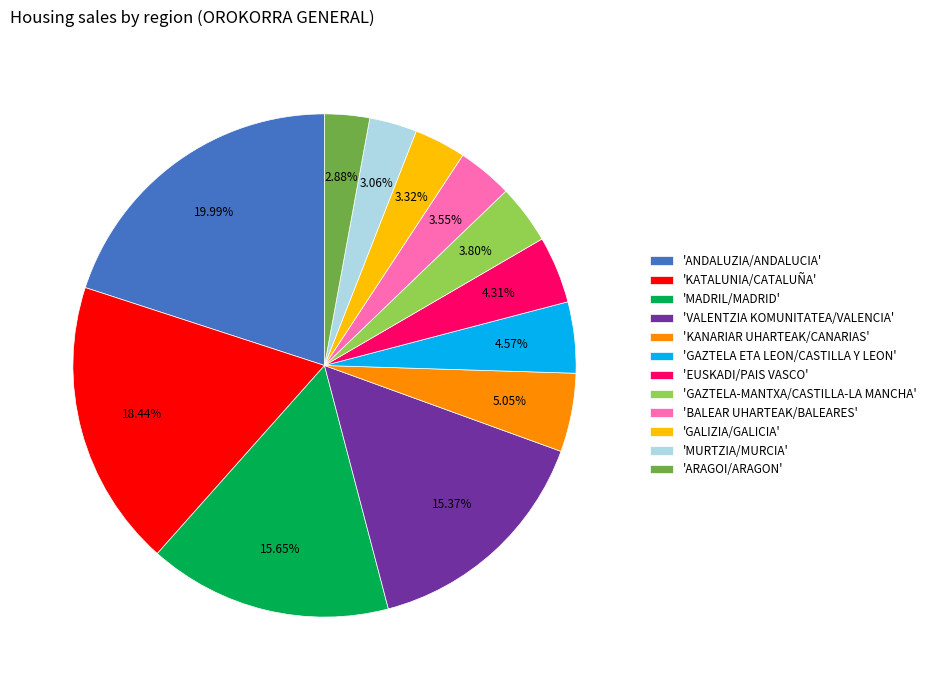

Which slice is the largest?

'ANDALUZIA/ANDALUCIA'